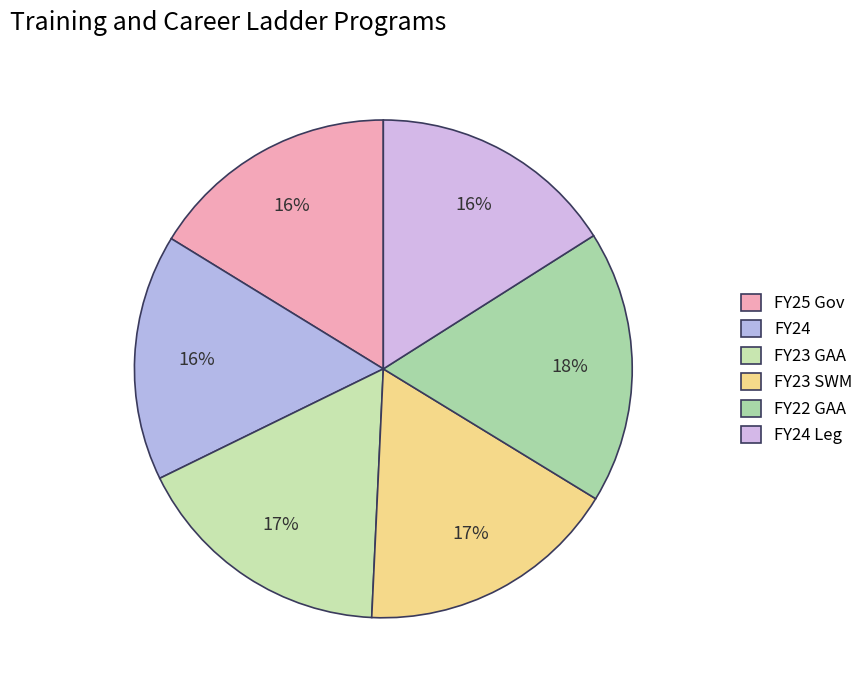

How many segments does this pie chart have?

6